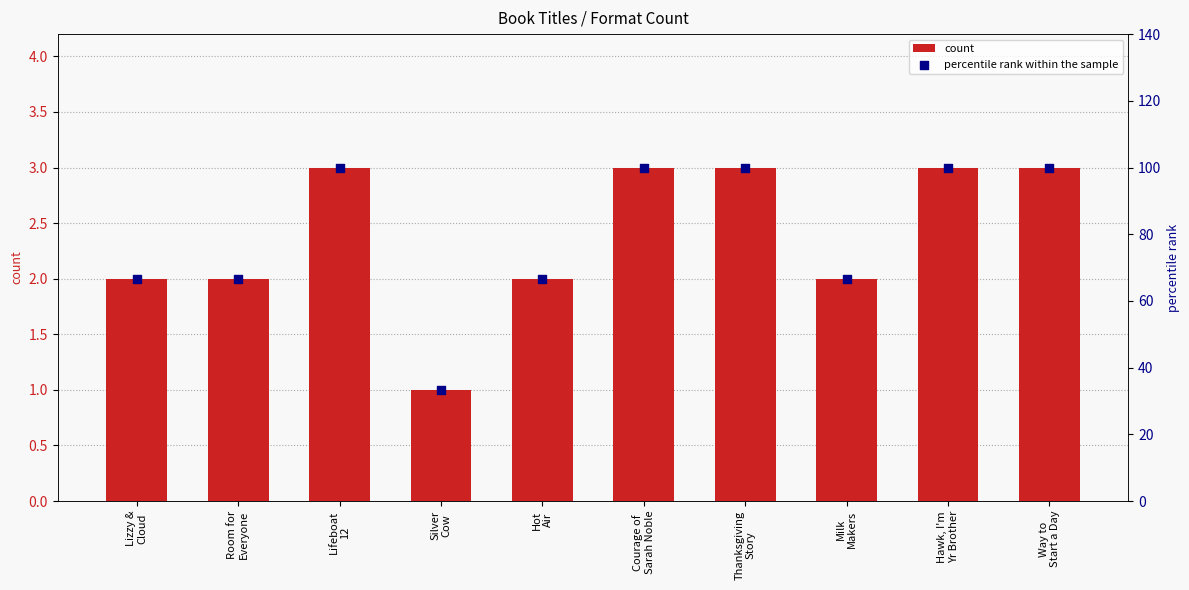

At how many categories does at least one series exceed 53?

9